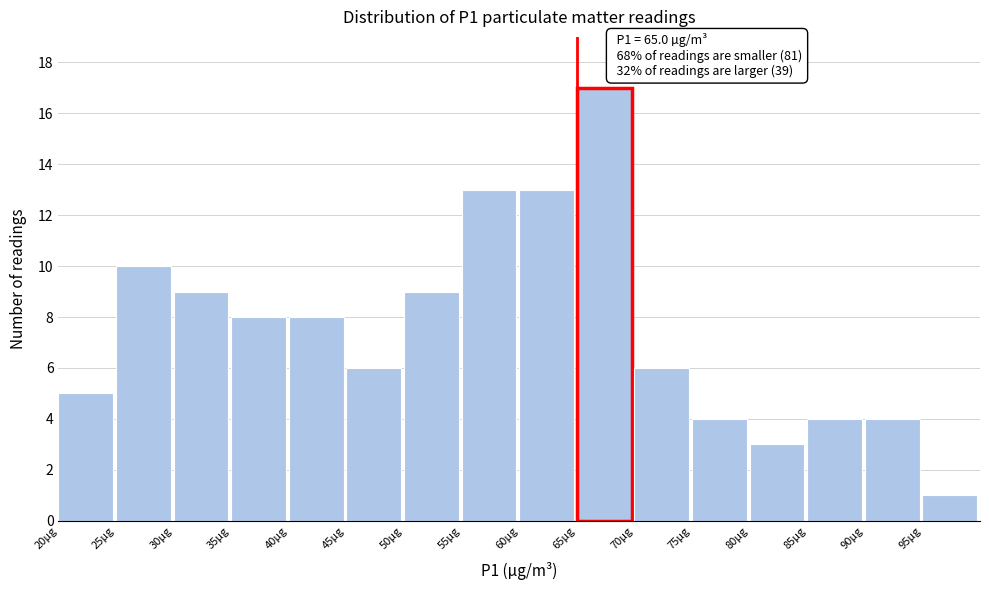

Which range on the x-axis has the tallest bar?

65 to 70